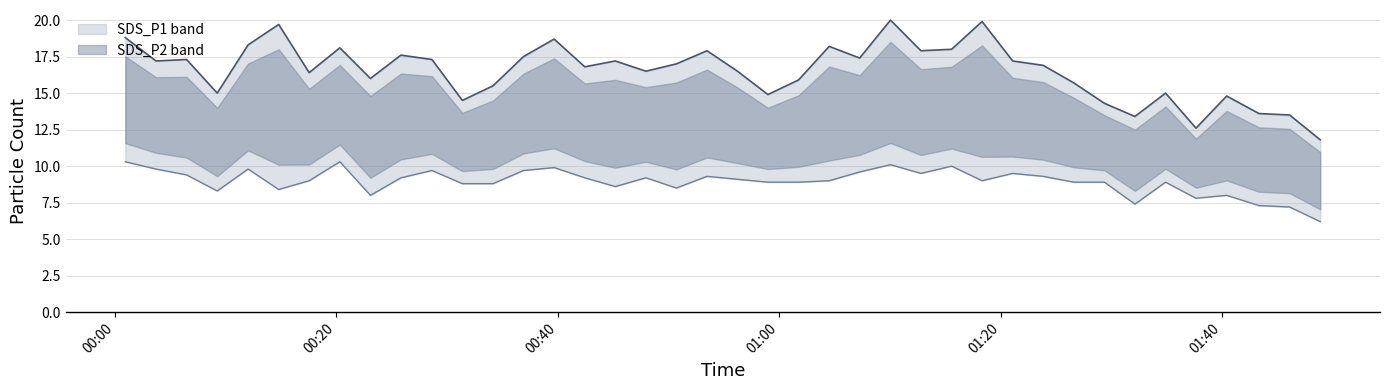

Reading left to right, transcribe all the data shown in this chart.

SDS_P1: 18.8	17.2	17.3	15.0	18.3	19.7	16.4	18.1	16.0	17.6	17.3	14.5	15.5	17.5	18.7	16.8	17.2	16.5	17.0	17.9	16.5	14.9	15.9	18.2	17.4	20.0	17.9	18.0	19.9	17.2	16.9	15.7	14.3	13.4	15.0	12.6	14.8	13.6	13.5	11.8
SDS_P2: 10.3	9.8	9.4	8.3	9.8	8.4	9.0	10.3	8.0	9.2	9.7	8.8	8.8	9.7	9.9	9.2	8.6	9.2	8.5	9.3	9.1	8.9	8.9	9.0	9.6	10.1	9.5	10.0	9.0	9.5	9.3	8.9	8.9	7.4	8.9	7.8	8.0	7.3	7.2	6.2